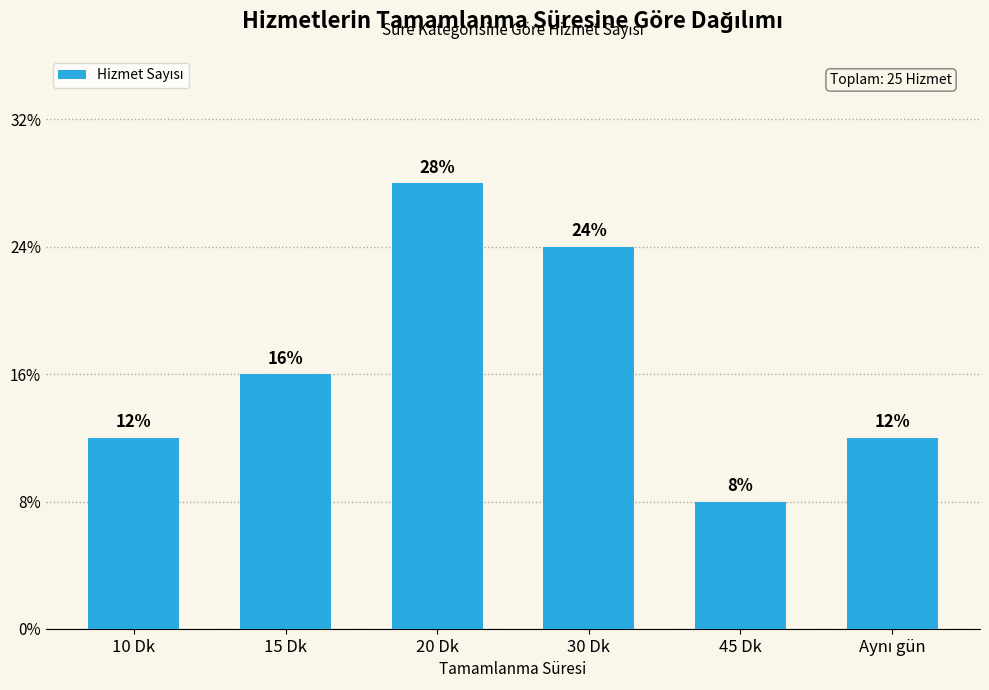

Reading left to right, list all the values displayed in this chart.

3	4	7	6	2	3